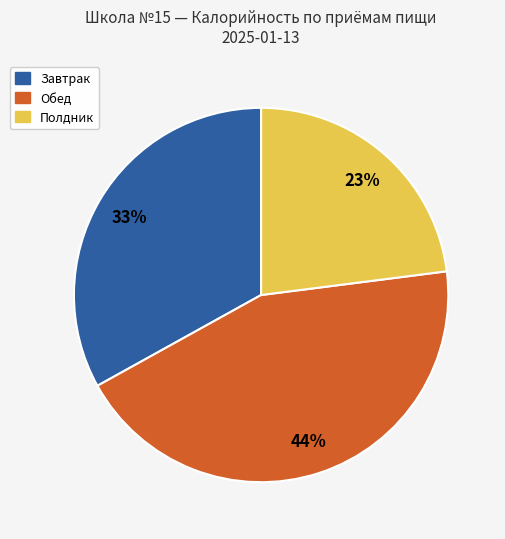

To the nearest percent, what is the combined percentage of Завтрак and Обед?

77%